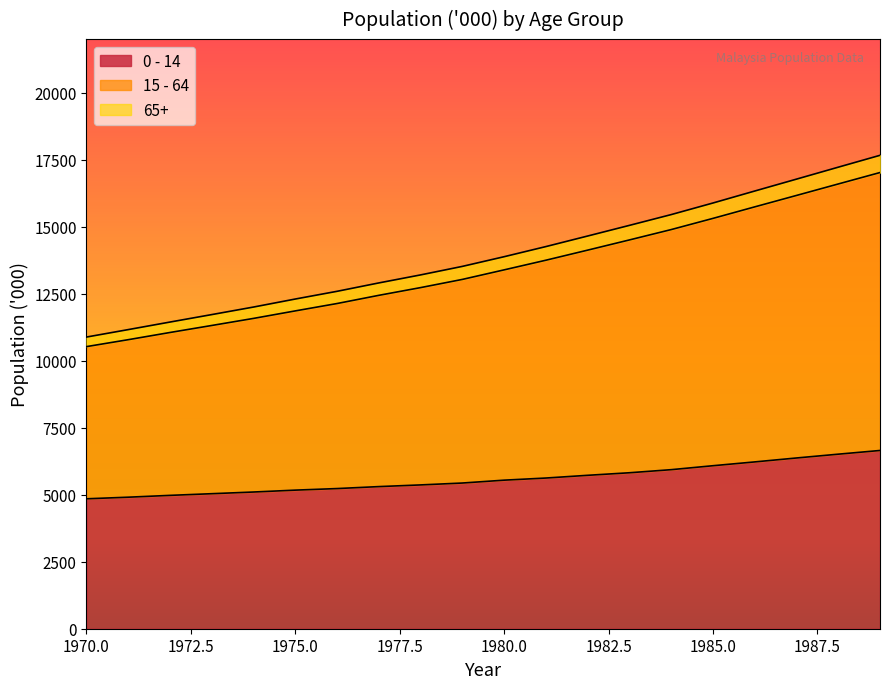

What is the minimum value for 0 - 14?

4847.3